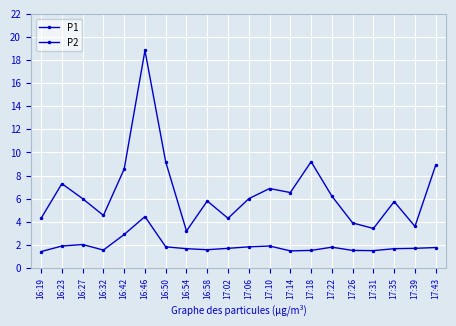

Where is the first local maximum for P1?

16:23